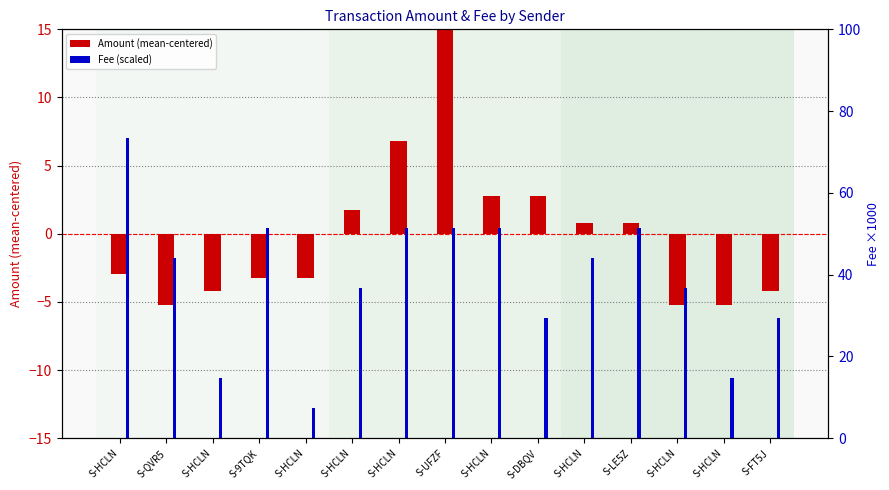

What is the value of the Amount (mean-centered) bar at the 10th from the left?

2.8